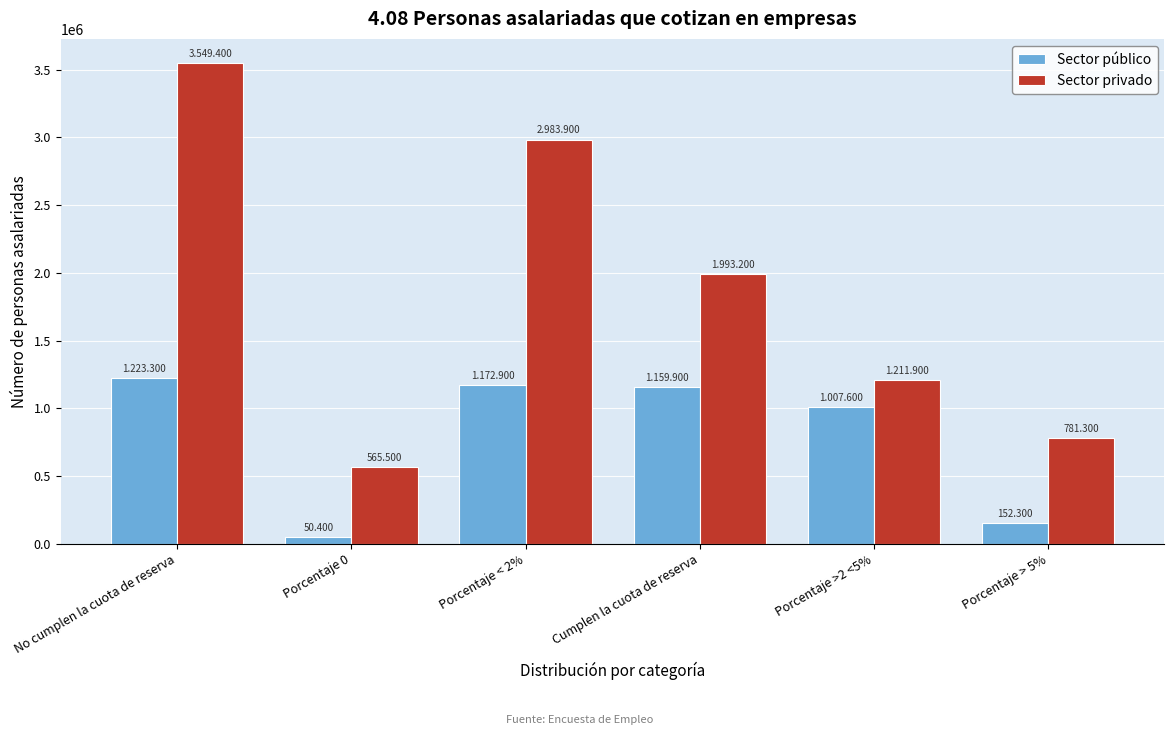

Which category has the highest value across all series?

No cumplen la cuota de reserva